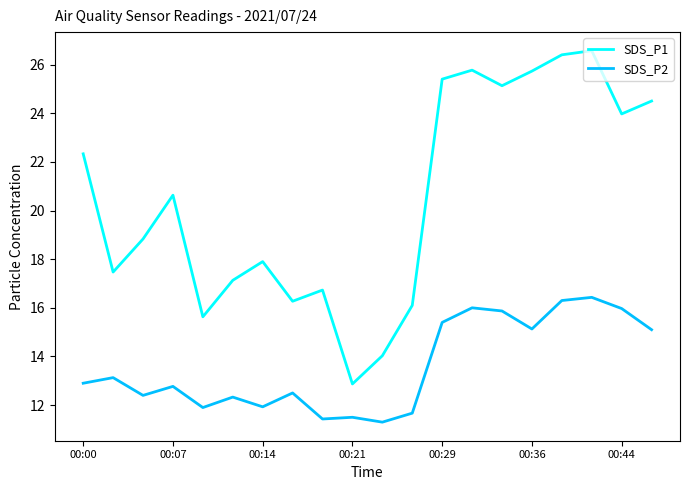

Which series has the widest spread of values?

SDS_P1